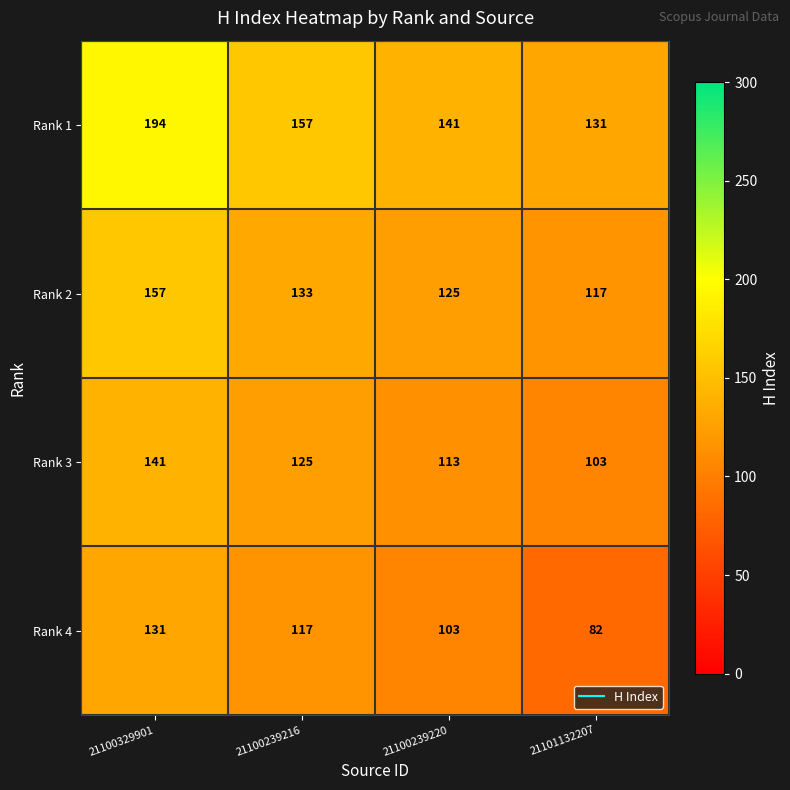

Rank the series at 21100329901 from lowest to highest value.

Rank 4, Rank 3, Rank 2, Rank 1